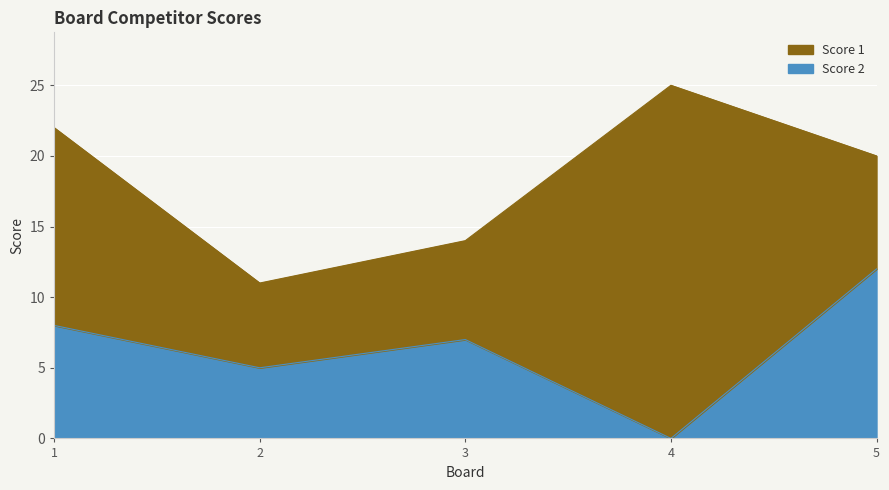

Reading left to right, what are all the values shown in this chart?

1=8	2=5	3=7	4=0	5=12